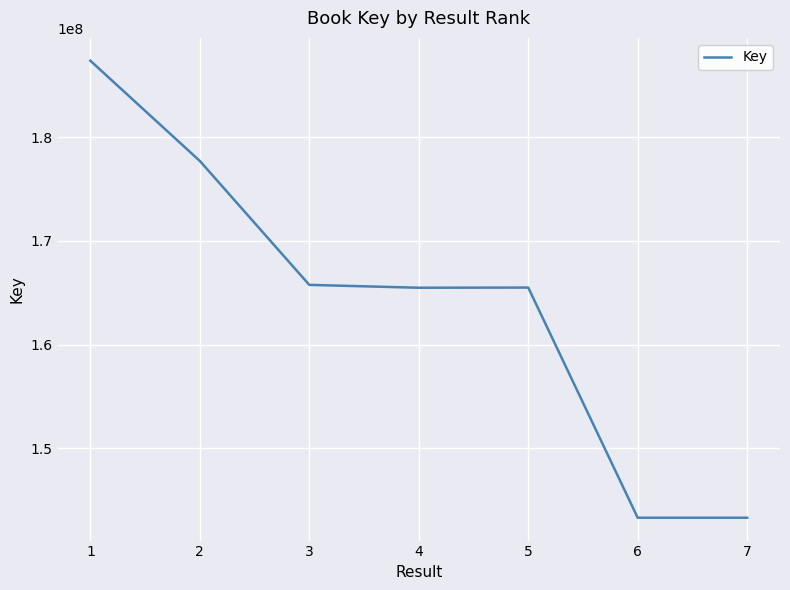

What is the greatest value displayed?

187376679